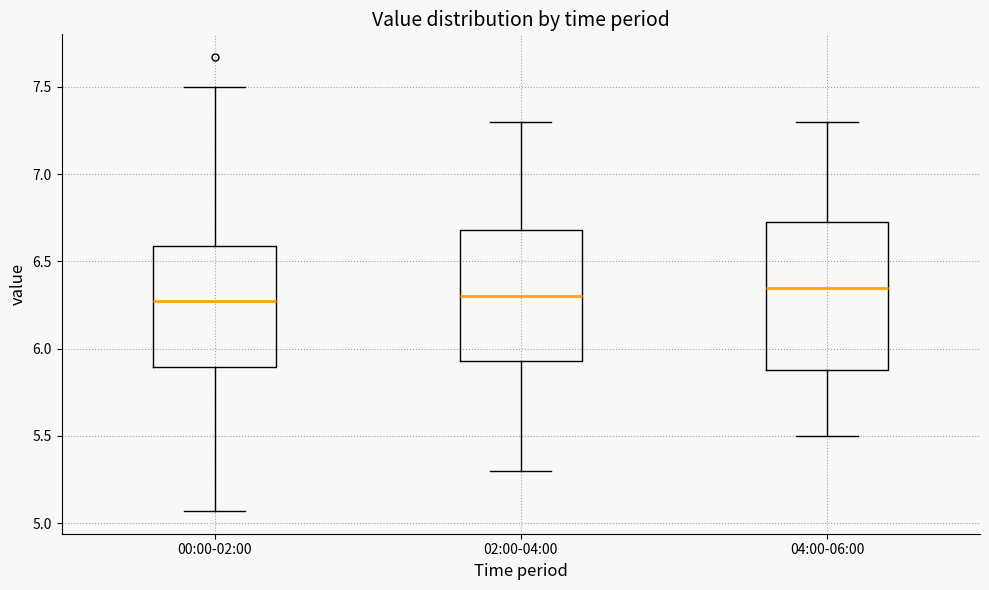

Comparing the boxes themselves (not the whiskers), which one is the tallest?

04:00-06:00